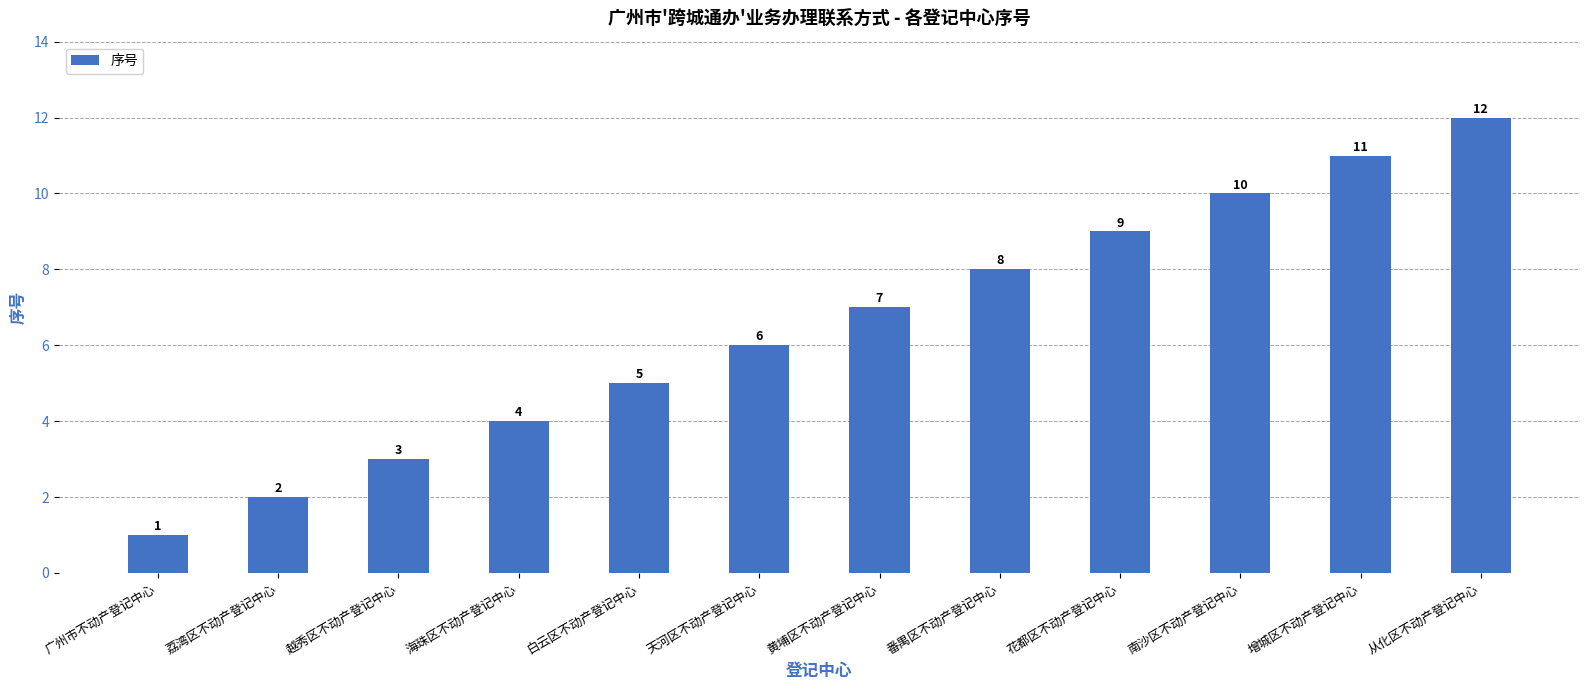

The value at 海珠区不动产登记中心 is 4. True or false?

True